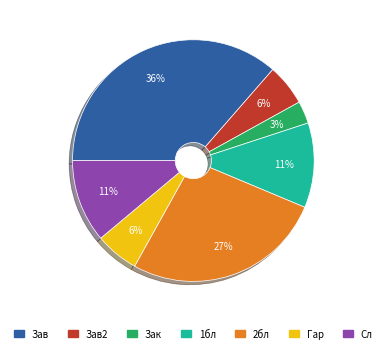

To the nearest percent, what is the average slice percentage?

14%